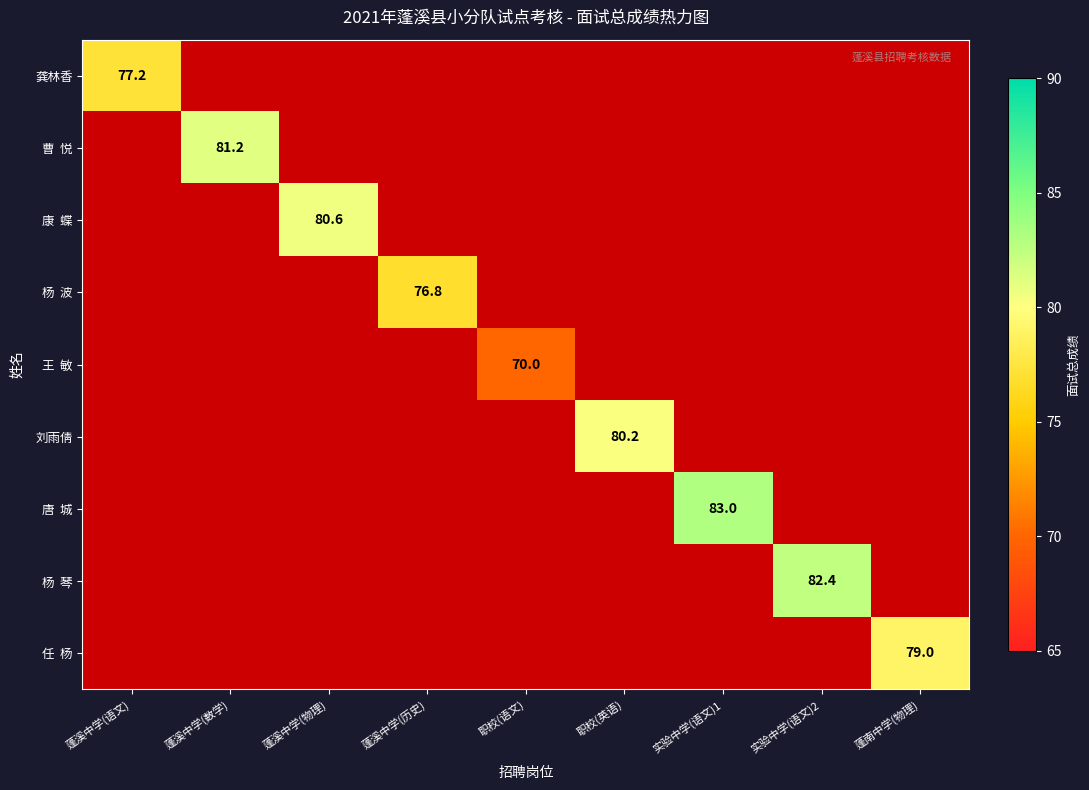

Is the value of 刘雨倩 at 蓬溪中学(物理) greater than the value of 曹 悦 at 职校(语文)?

No